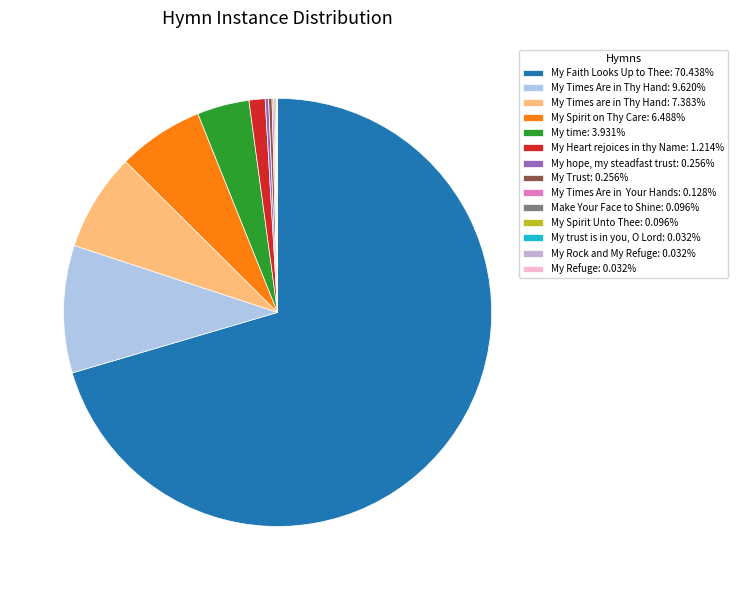

Which slice is the largest?

My Faith Looks Up to Thee